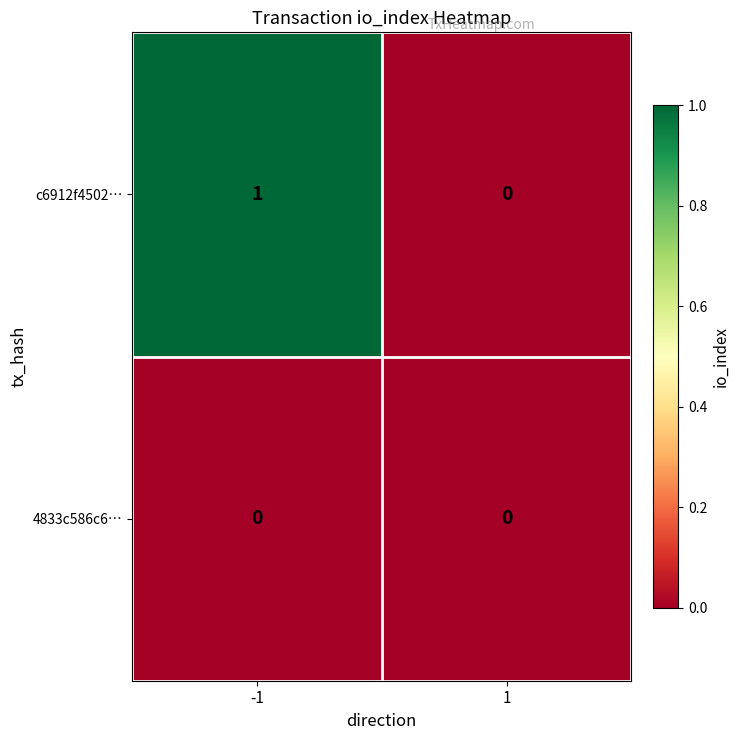

Is it true that c6912f4502… equals 0 at 1?

True